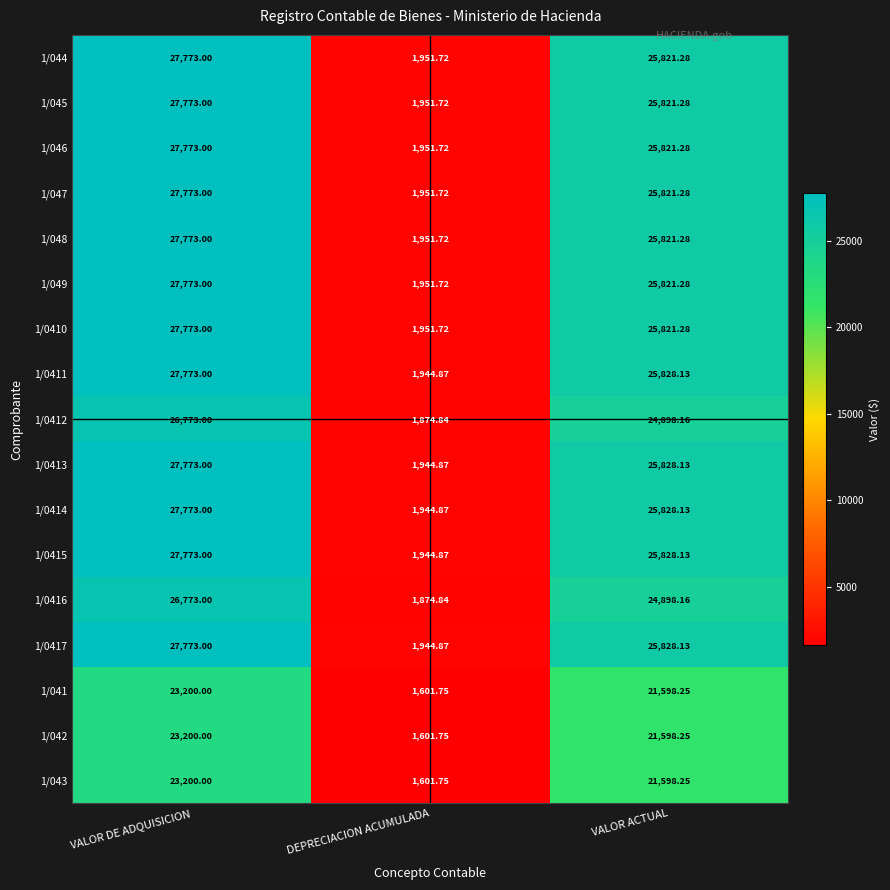

How many data points does each series have?

3